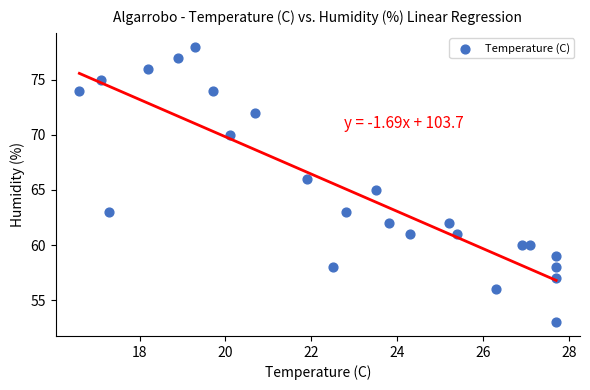

What is the range of Y values (max minus min)?

25